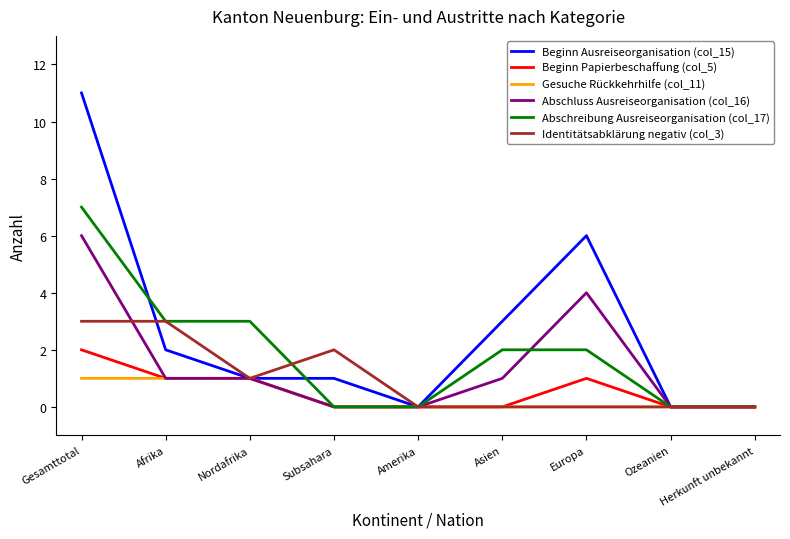

Reading left to right, extract all data points from this chart.

Beginn Ausreiseorganisation (col_15): 11	2	1	1	0	3	6	0	0
Beginn Papierbeschaffung (col_5): 2	1	1	0	0	0	1	0	0
Gesuche Rückkehrhilfe (col_11): 1	1	1	0	0	0	0	0	0
Abschluss Ausreiseorganisation (col_16): 6	1	1	0	0	1	4	0	0
Abschreibung Ausreiseorganisation (col_17): 7	3	3	0	0	2	2	0	0
Identitätsabklärung negativ (col_3): 3	3	1	2	0	0	0	0	0